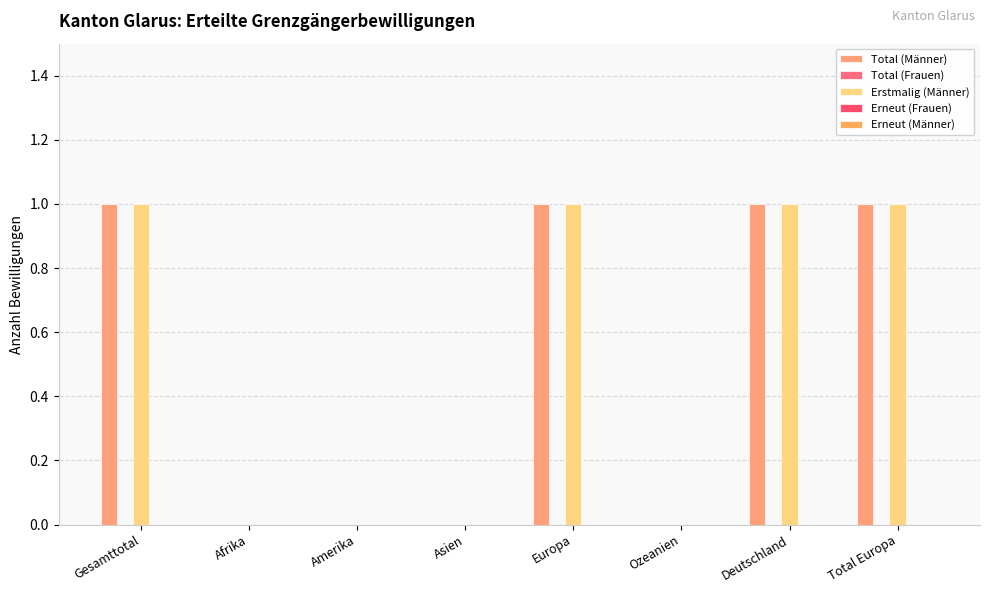

What is the label of the 7th bar from the left?

Deutschland